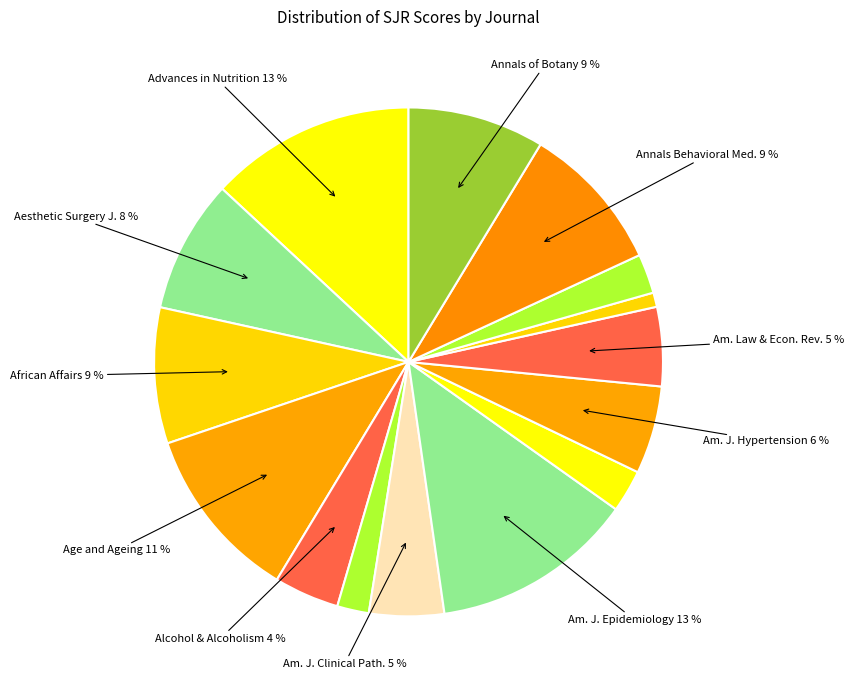

How many segments does this pie chart have?

15